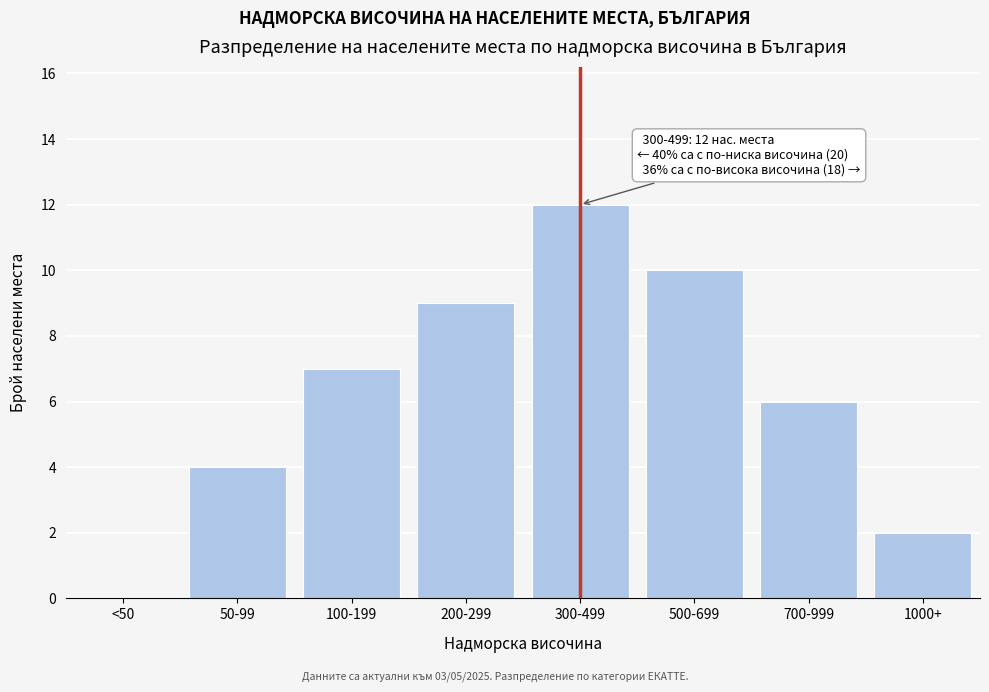

Reading left to right, transcribe all the data shown in this chart.

<50=0	50-99=4	100-199=7	200-299=9	300-499=12	500-699=10	700-999=6	1000+=2